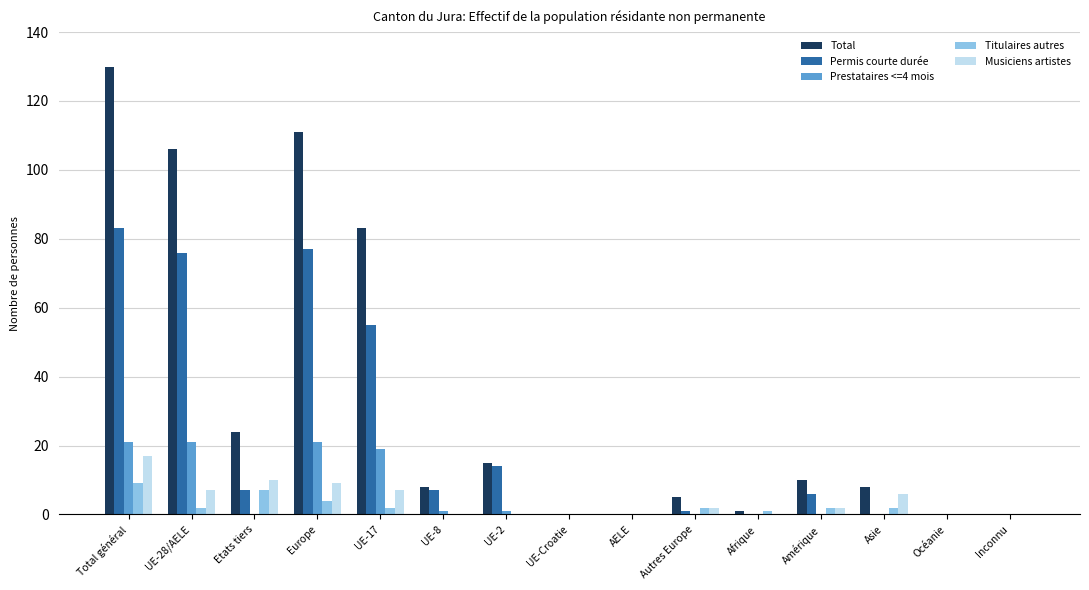

True or false: Musiciens artistes has a value of 0 at Inconnu.

True